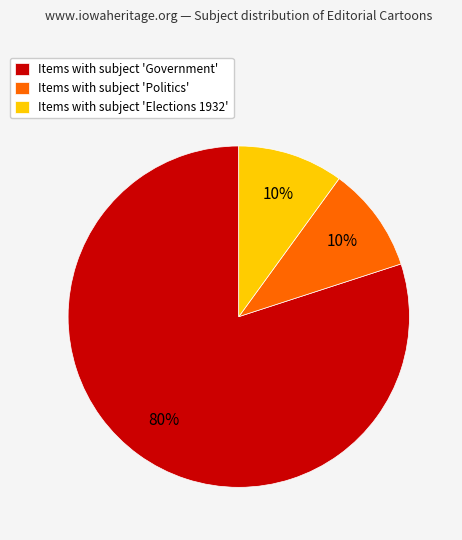

Is it true that Items with subject 'Politics' is 10% of the pie?

True